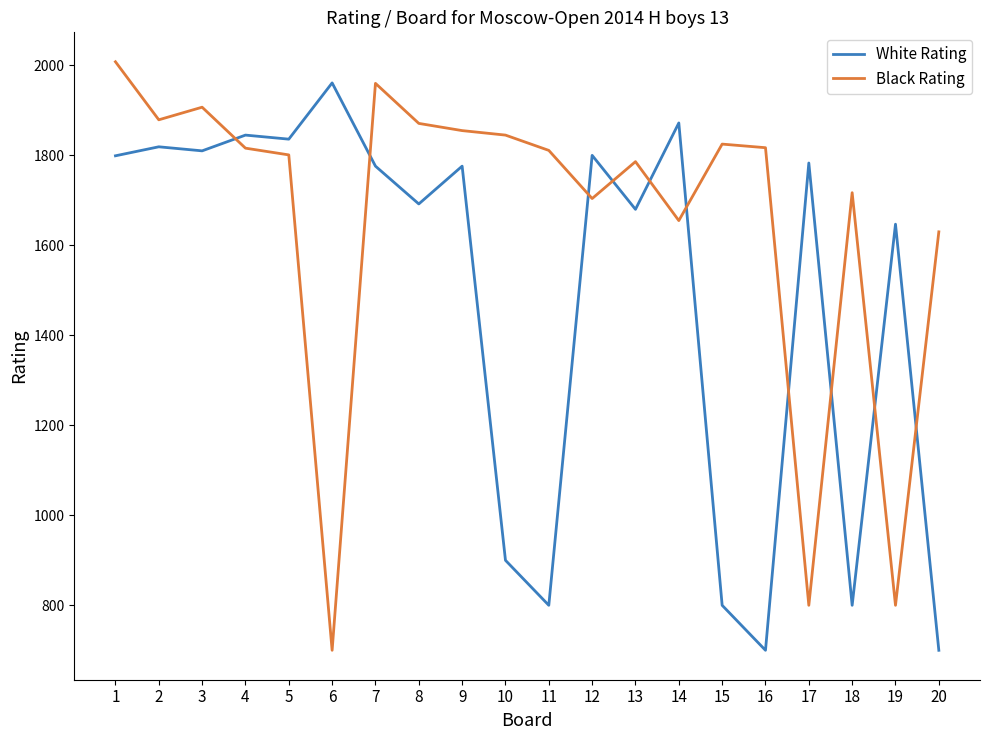

How many intersections are there between Black Rating and White Rating?

10